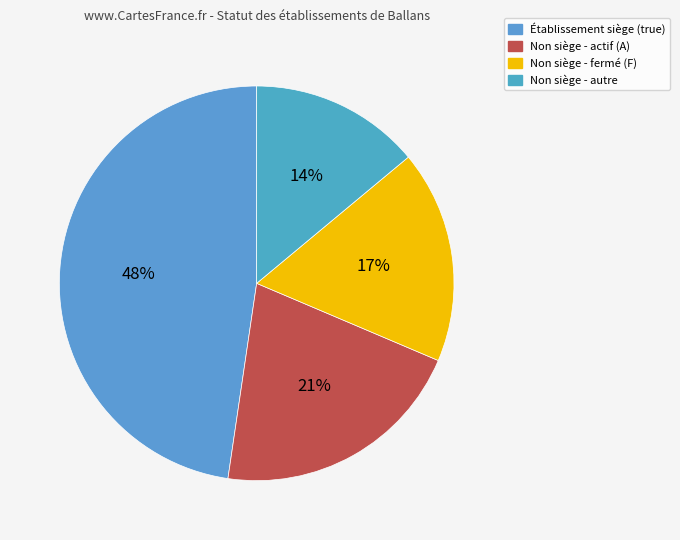

Count the number of slices in the pie.

4